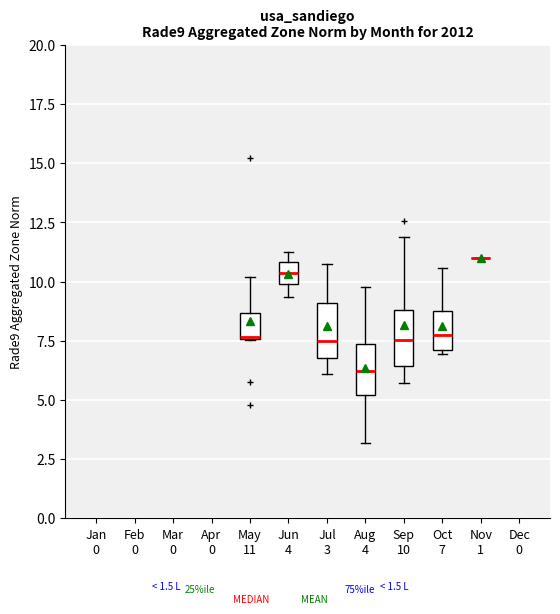

Reading left to right, read every box against the y-axis: the position of its median line, the range the box covers, and the ends of its whiskers. The values are not printed on the chart, so give them approximately, as read against the axis.

May 11: median 7.5, box 7.5 to 8.5, whiskers 7.5 to 10.0
Jun 4: median 10.5, box 10.0 to 11.0, whiskers 9.5 to 11.0 (just above the box's upper edge)
Jul 3: median 7.5, box 7.0 to 9.0, whiskers 6.0 to 10.5
Aug 4: median 6.0, box 5.0 to 7.5, whiskers 3.0 to 10.0
Sep 10: median 7.5, box 6.5 to 9.0, whiskers 5.5 to 12.0
Oct 7: median 7.5, box 7.0 to 8.5, whiskers 7.0 (just below the box's lower edge) to 10.5
Nov 1: box collapsed to a line at 11.0, whiskers 11.0 to 11.0